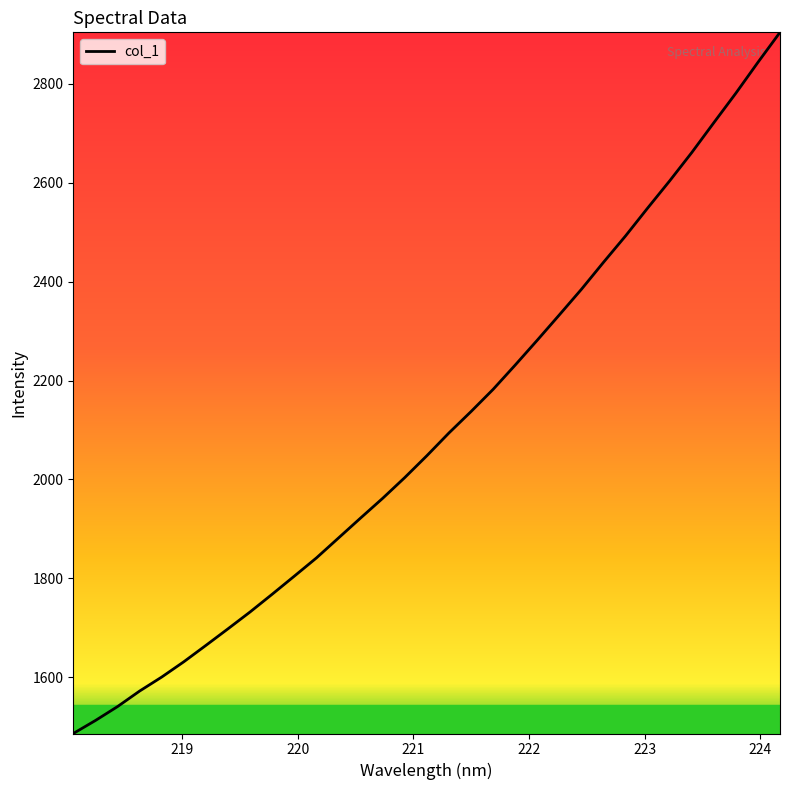

What is the difference between the maximum and minimum values?

1418.5